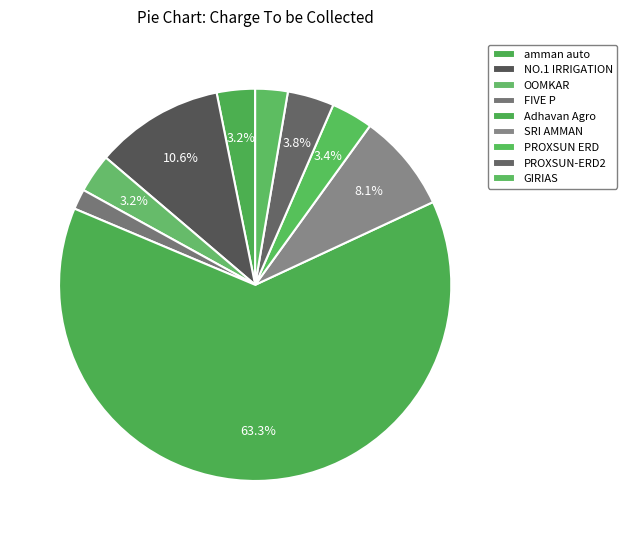

How many segments does this pie chart have?

9